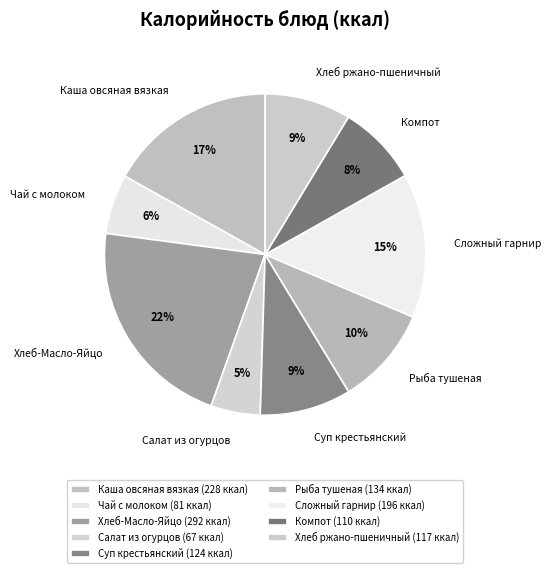

Which slice is the smallest?

Салат из огурцов